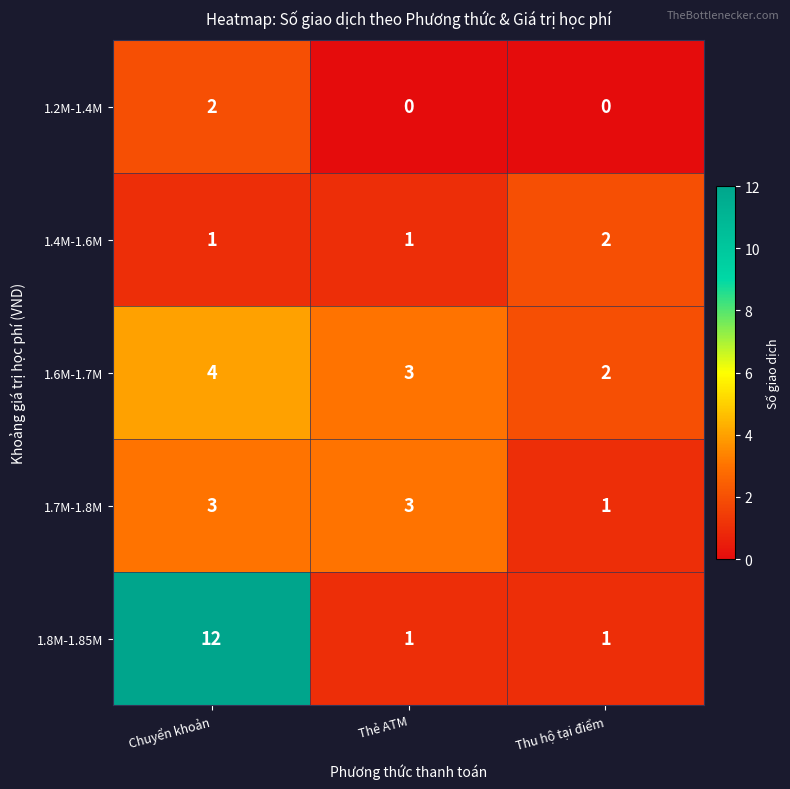

Which category has the highest value across all series?

Chuyển khoản